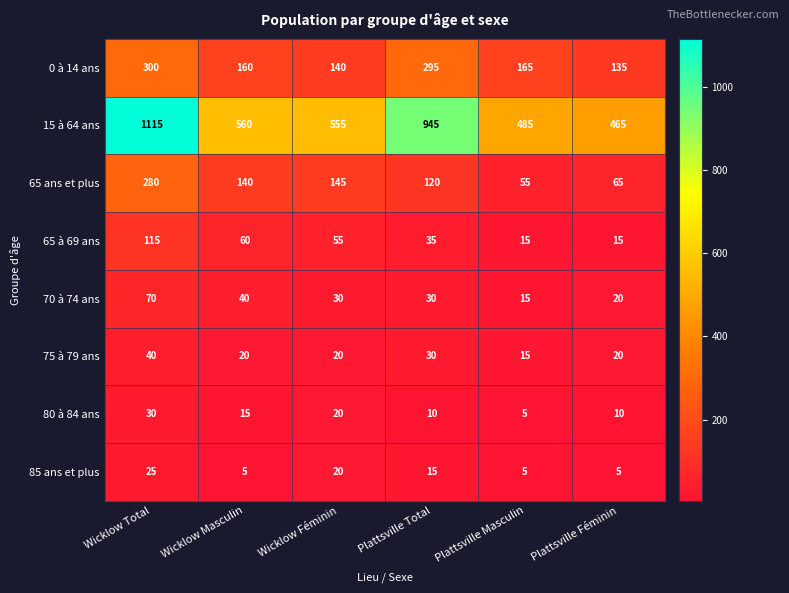

Rank the series by their maximum value, from lowest to highest.

85 ans et plus, 80 à 84 ans, 75 à 79 ans, 70 à 74 ans, 65 à 69 ans, 65 ans et plus, 0 à 14 ans, 15 à 64 ans